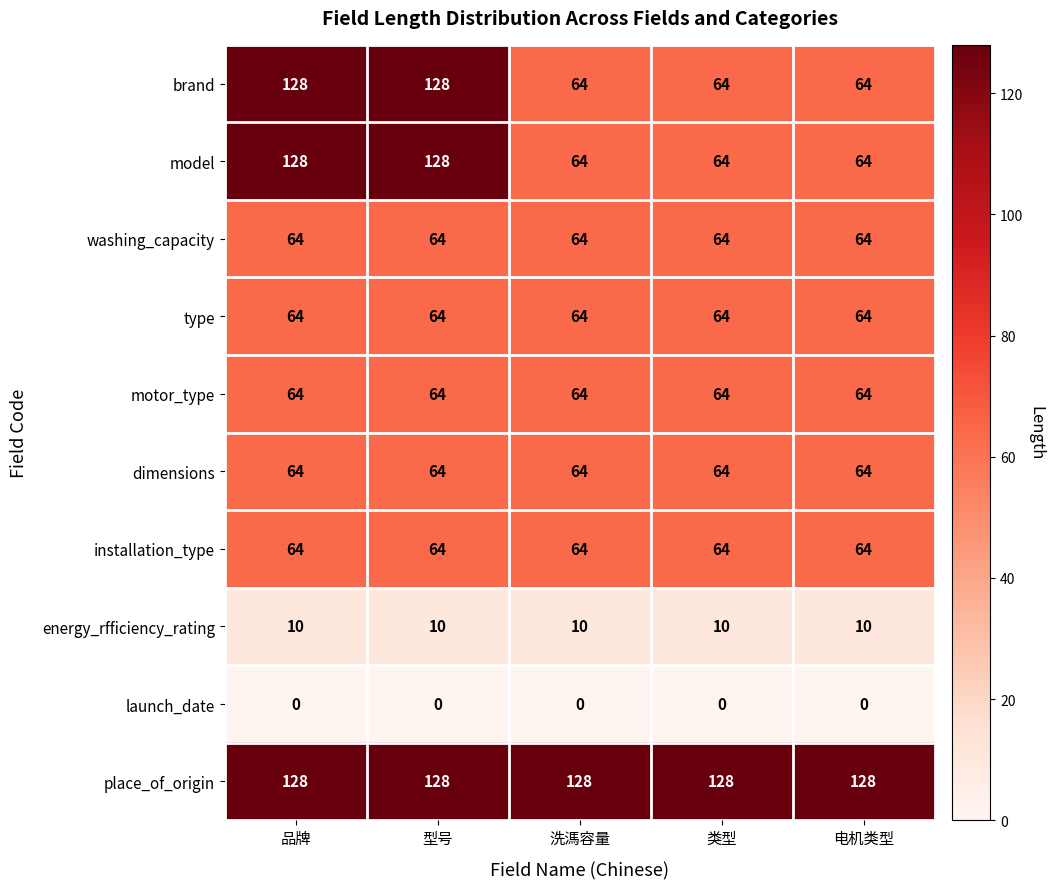

Is the value of energy_rfficiency_rating at 型号 greater than the value of model at 洗溤容量?

No